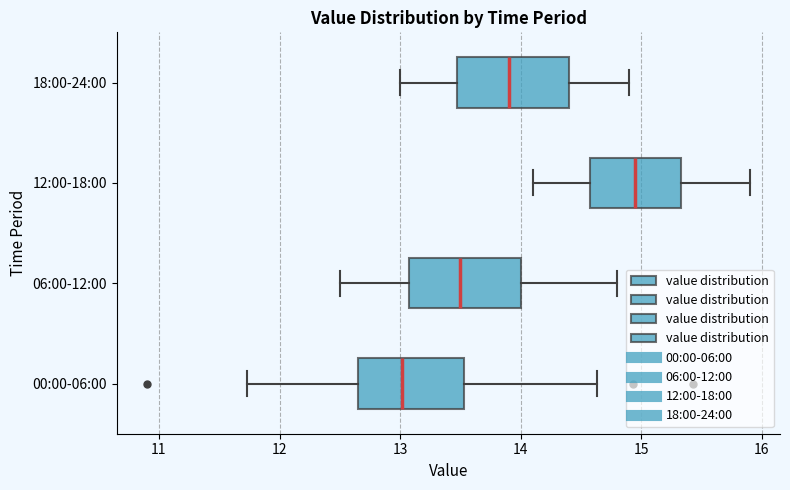

Reading bottom to top, transcribe this box plot: for each box, give where its median line is, the range the box spans, and where its two whiskers end, as read against the x-axis. The values are not printed on the chart, so give them approximately, as read against the axis.

00:00-06:00: median 13.0, box 12.7 to 13.5, whiskers 11.7 to 14.6
06:00-12:00: median 13.5, box 13.1 to 14.0, whiskers 12.5 to 14.8
12:00-18:00: median 15.0, box 14.6 to 15.3, whiskers 14.1 to 15.9
18:00-24:00: median 13.9, box 13.5 to 14.4, whiskers 13.0 to 14.9